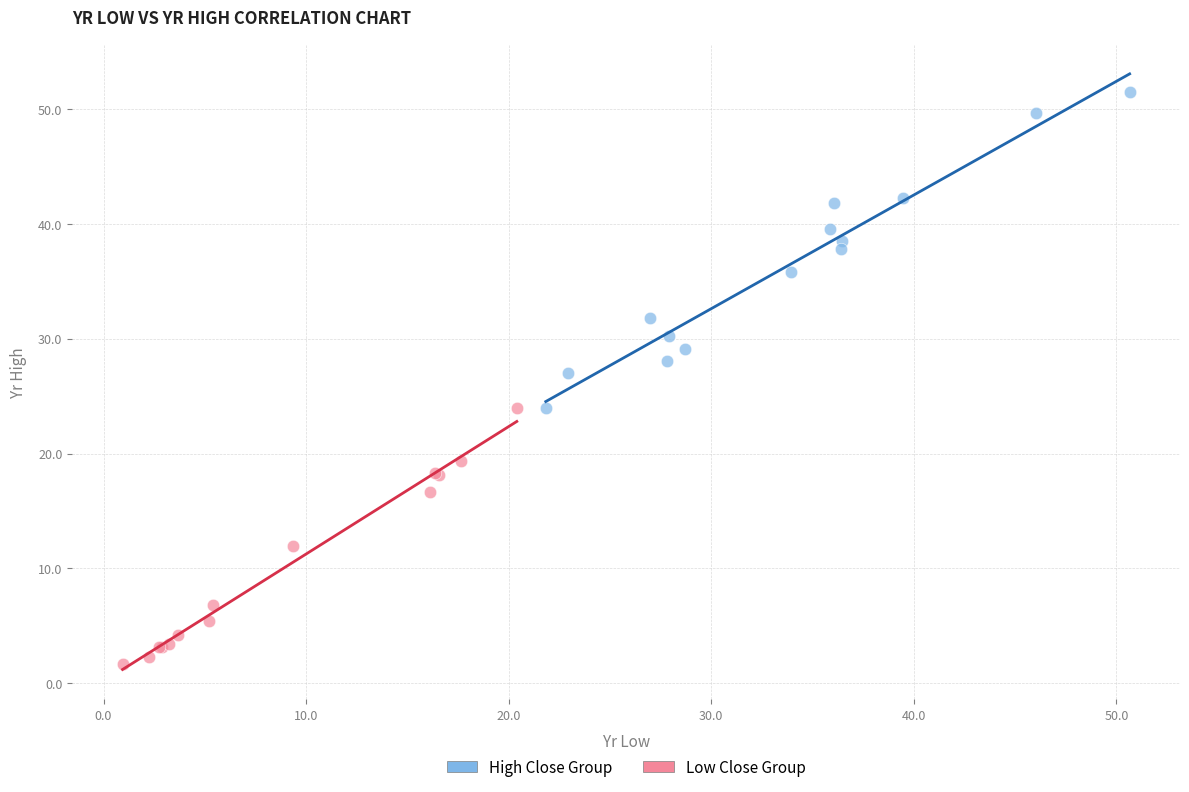

Which series has the largest Y range (max minus min)?

High Close Group